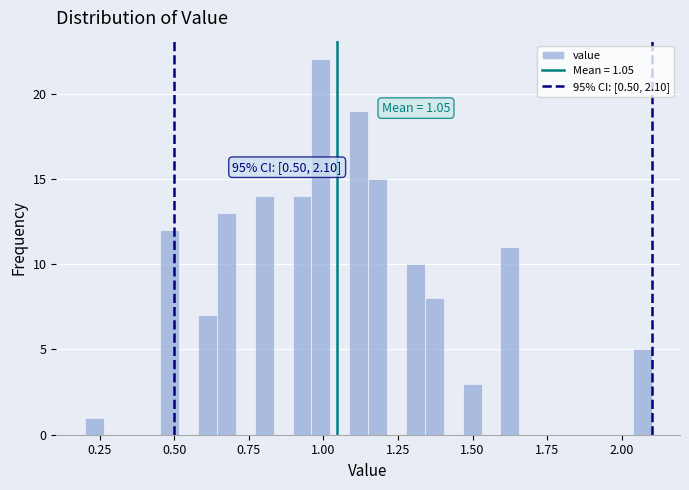

Around what value on the x-axis is the tallest bar? Give the approximate position of its centre, as read against the axis.

1.00